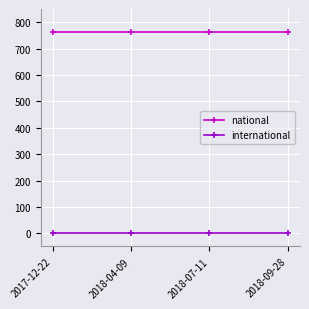

True or false: national and international cross at least once.

False